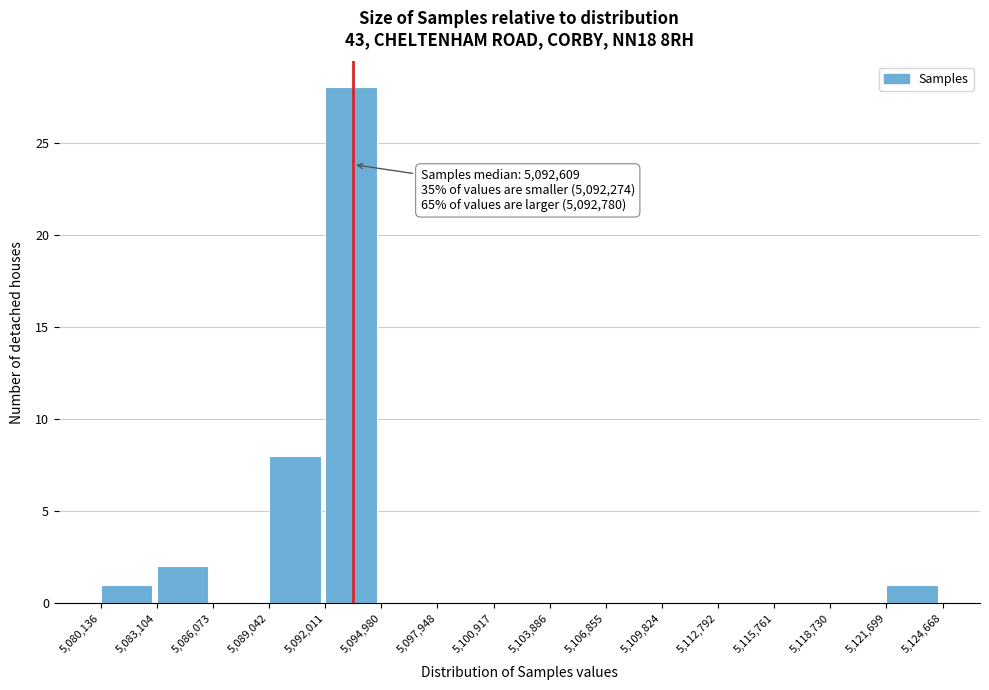

Which range on the x-axis has the tallest bar?

5,092,011 to 5,094,980